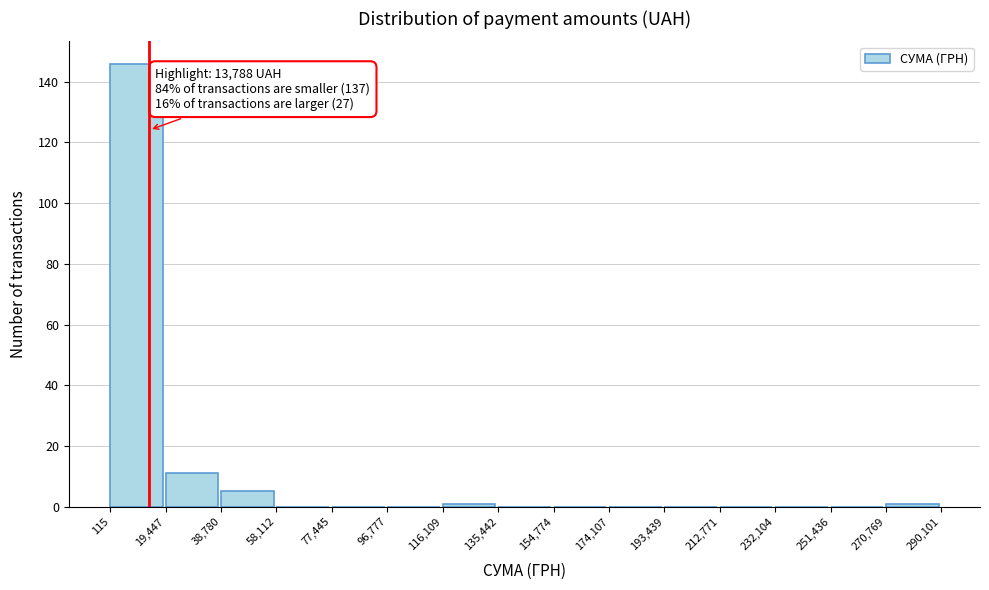

Over which range of the x-axis is the bar tallest?

115 to 19,447